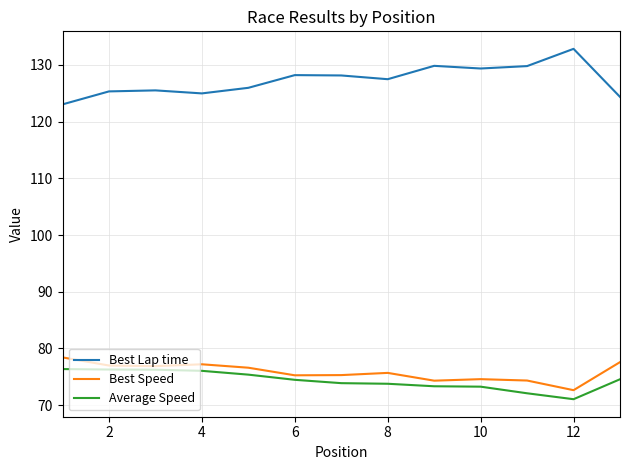

What is the highest value of the Average Speed series?

76.4